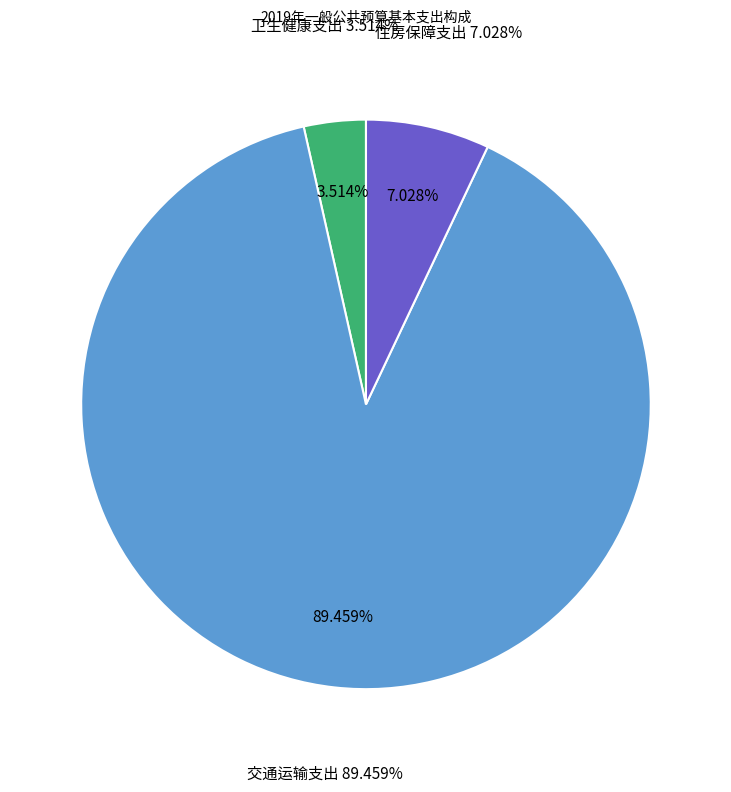

To the nearest percent, what is the difference between the 住房保障支出 and 交通运输支出 slice percentages?

82%